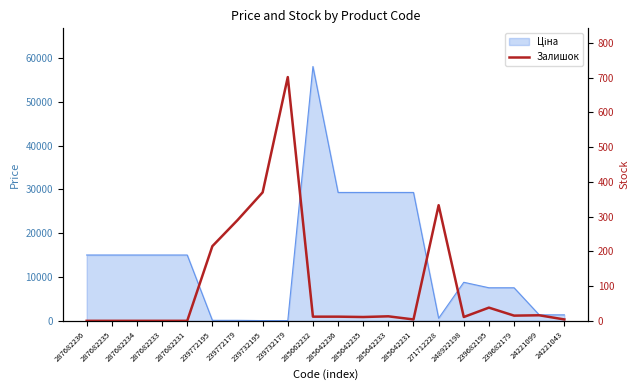

How many points are lower than both their immediate neighbors (excluding endpoints)?

4